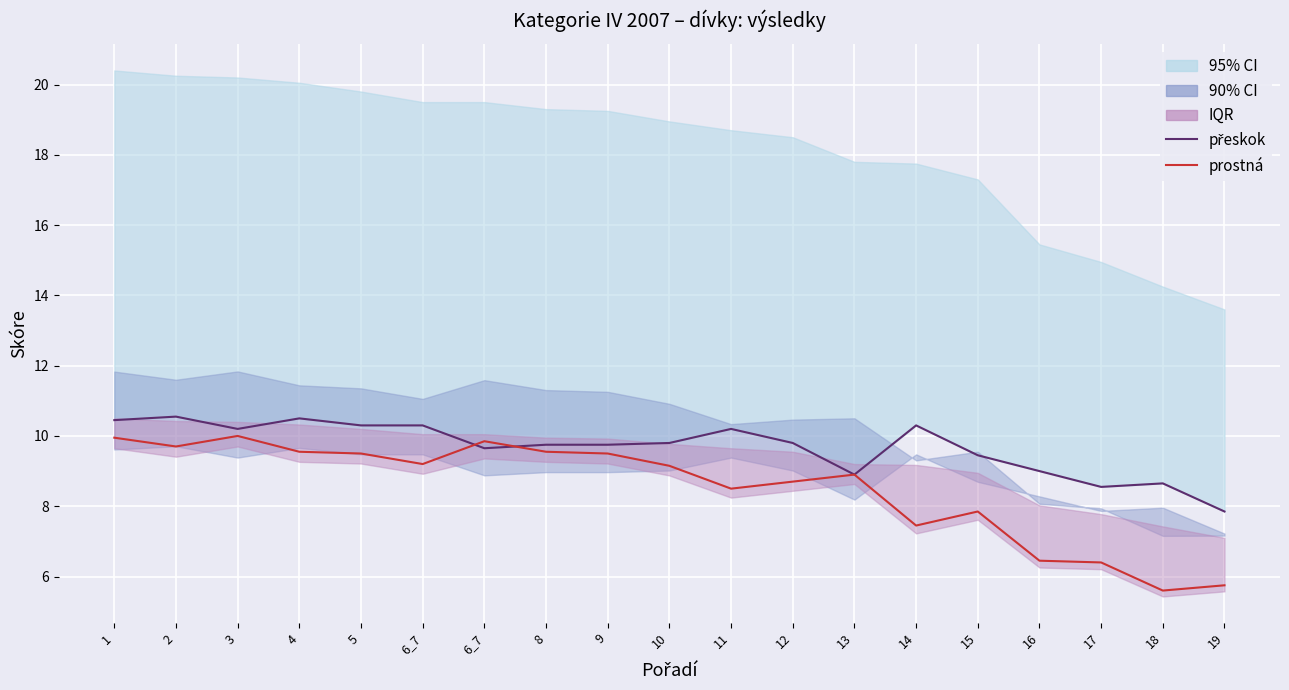

List the labels in order of prostná (Mean-style) value, largest first.

3, 1, 6_7, 2, 4, 8, 5, 9, 6_7, 10, 13, 12, 11, 15, 14, 16, 17, 19, 18